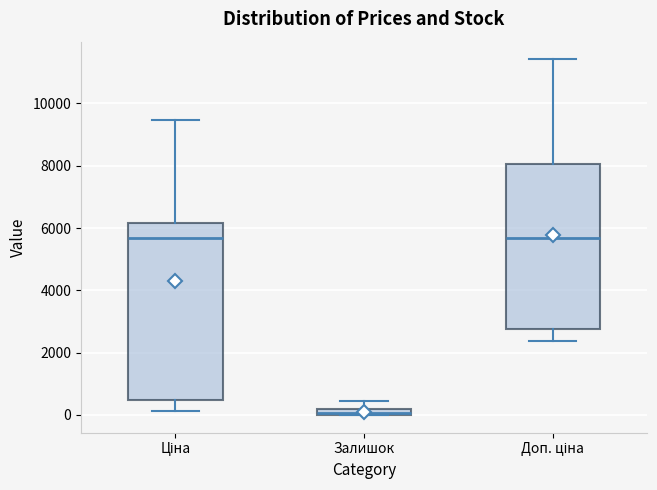

Comparing the boxes themselves (not the whiskers), which one is the tallest?

Ціна